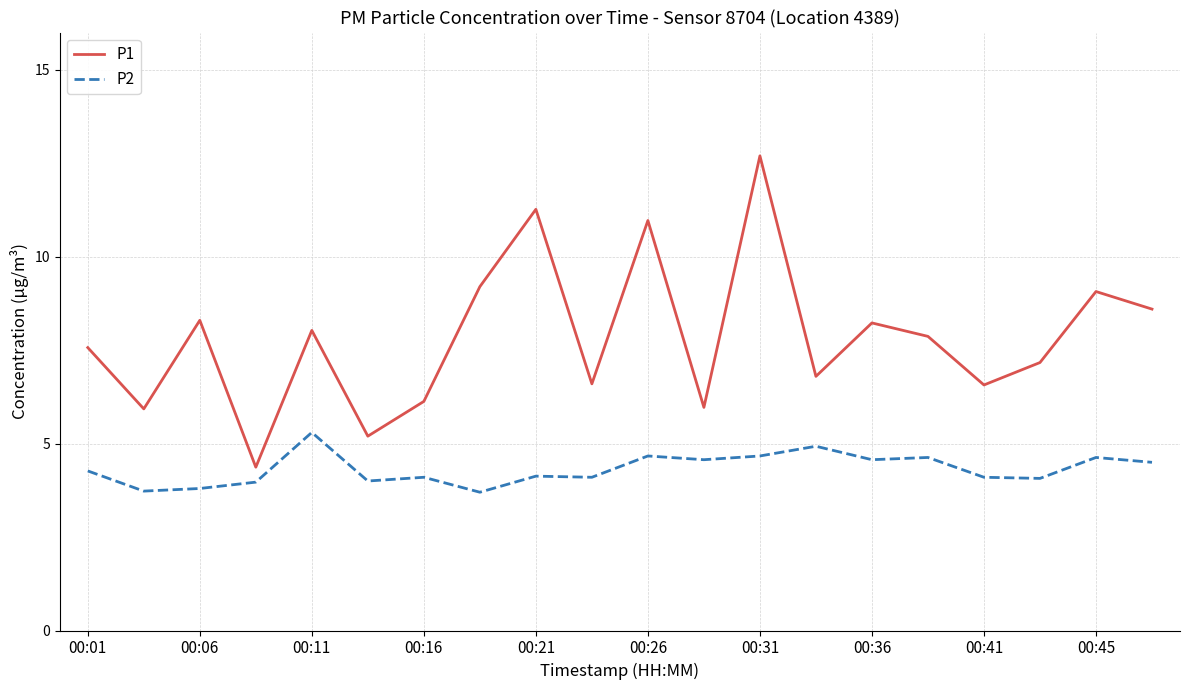

At how many categories does at least one series exceed 12?

1